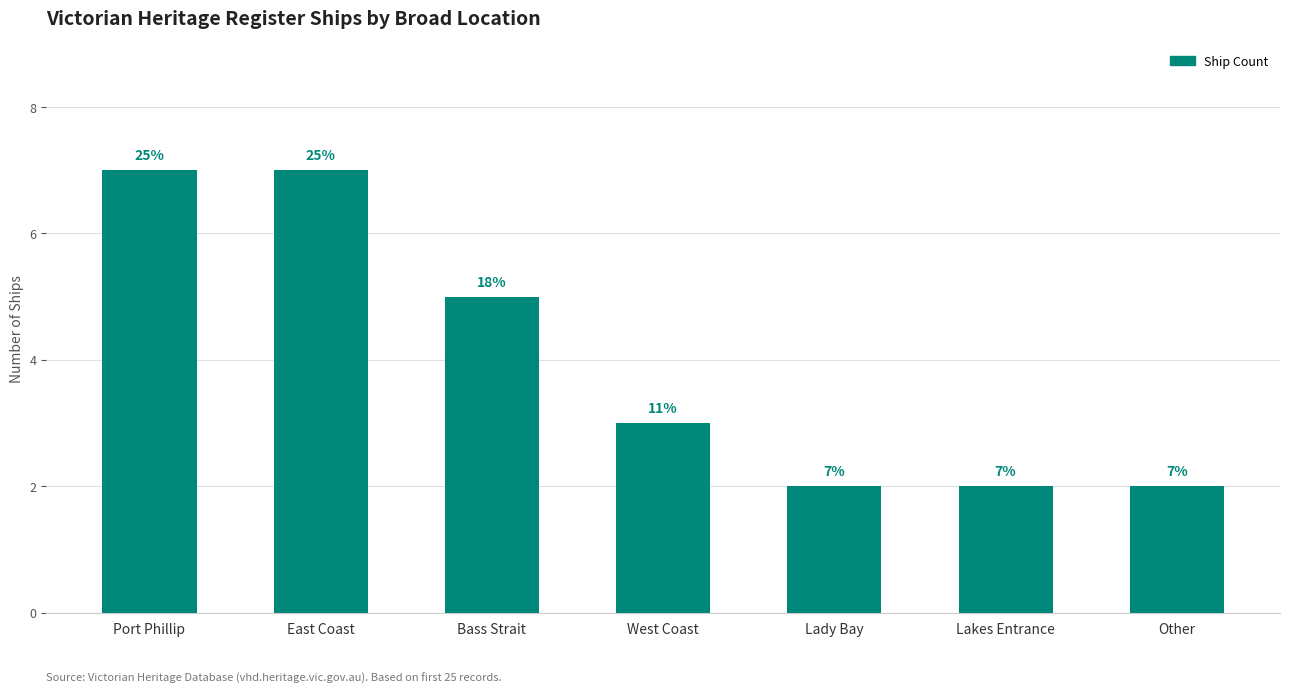

How many bars are there in total?

7